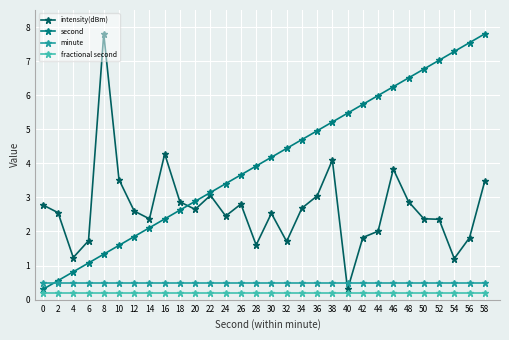

Does the chart display data point markers on the line(s)?

Yes